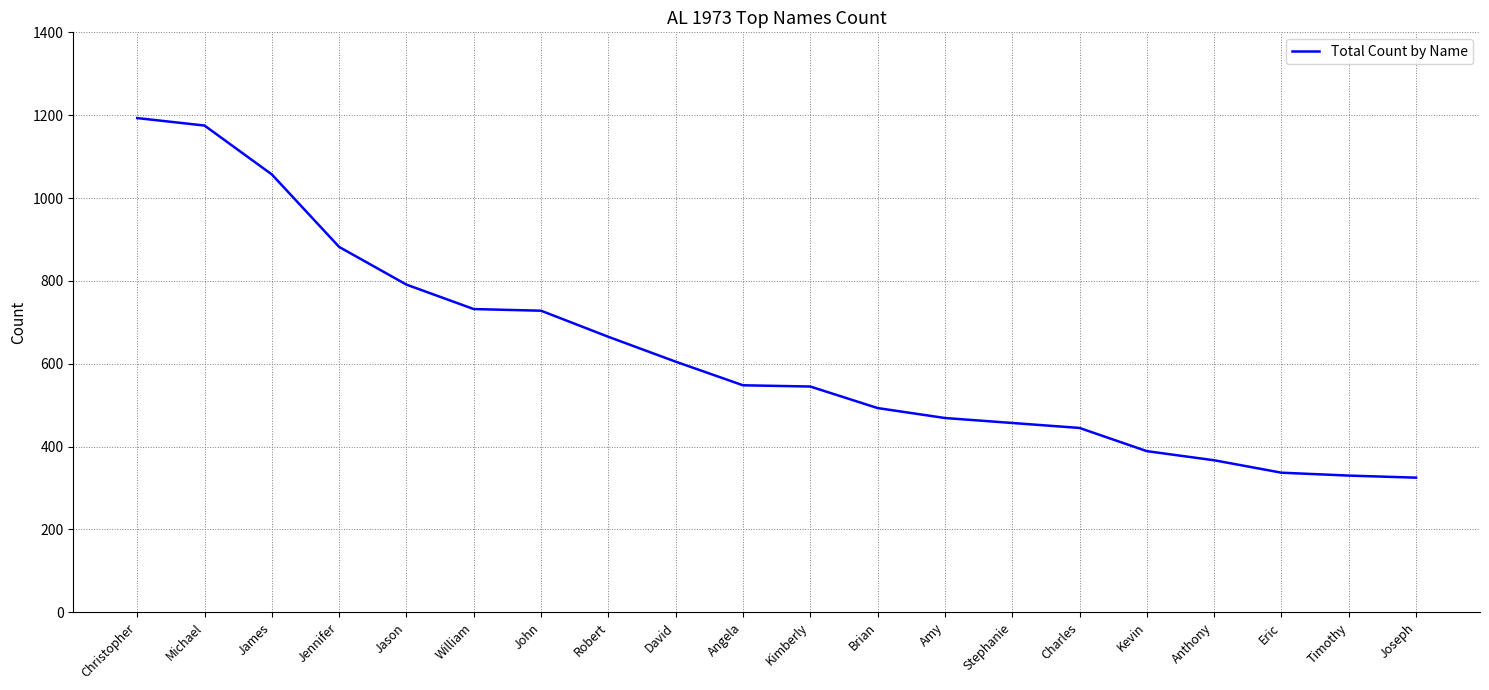

What is the smallest value displayed?

325